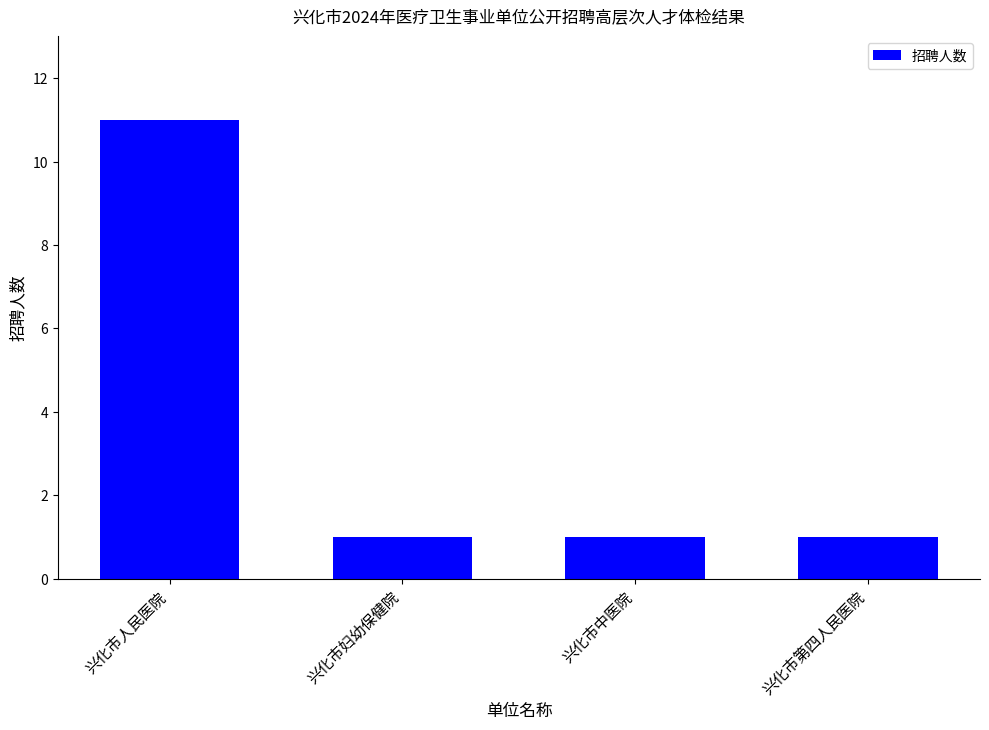

The value at 兴化市人民医院 is 15. True or false?

False